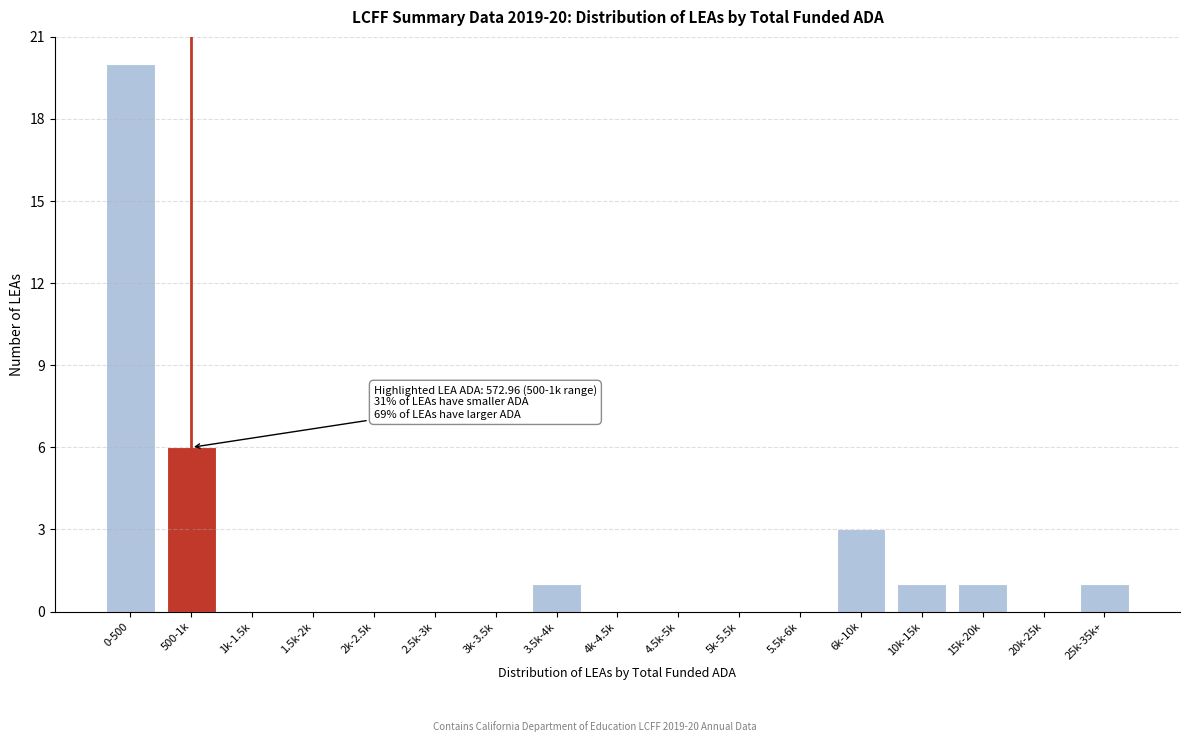

Reading left to right, extract all data points from this chart.

0-500=20	500-1k=6	1k-1.5k=0	1.5k-2k=0	2k-2.5k=0	2.5k-3k=0	3k-3.5k=0	3.5k-4k=1	4k-4.5k=0	4.5k-5k=0	5k-5.5k=0	5.5k-6k=0	6k-10k=3	10k-15k=1	15k-20k=1	20k-25k=0	25k-35k+=1